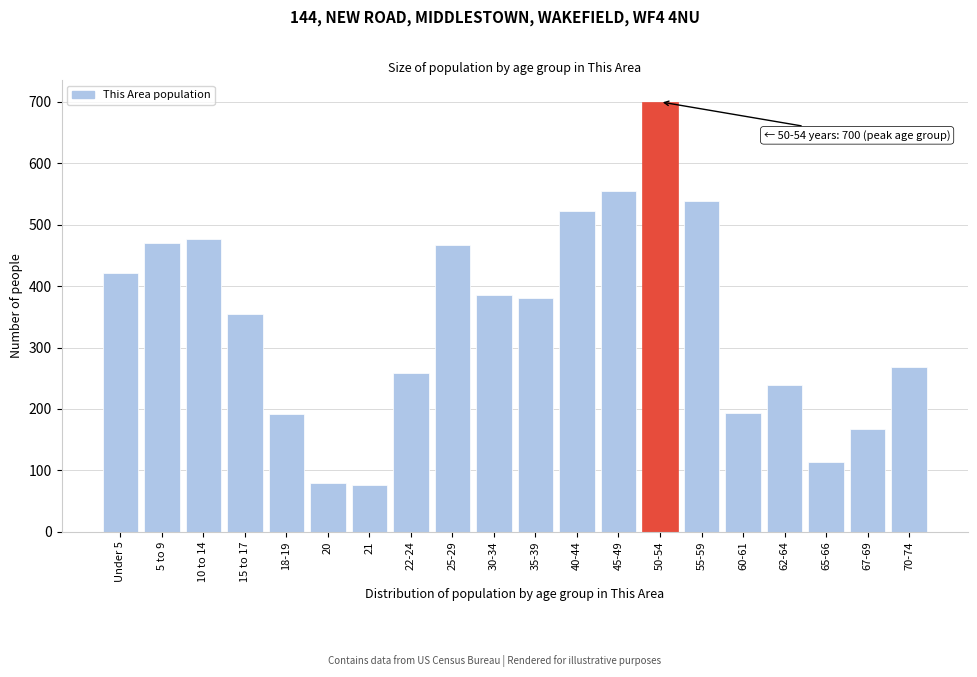

The value at 67-69 is 293. True or false?

False